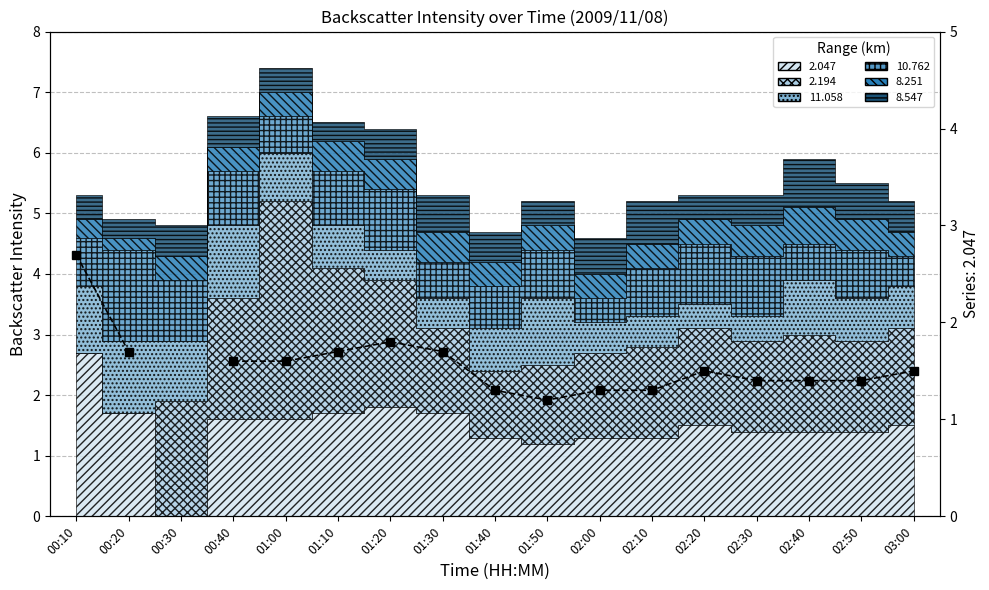

What is the label of the 10th point from the right?

01:30